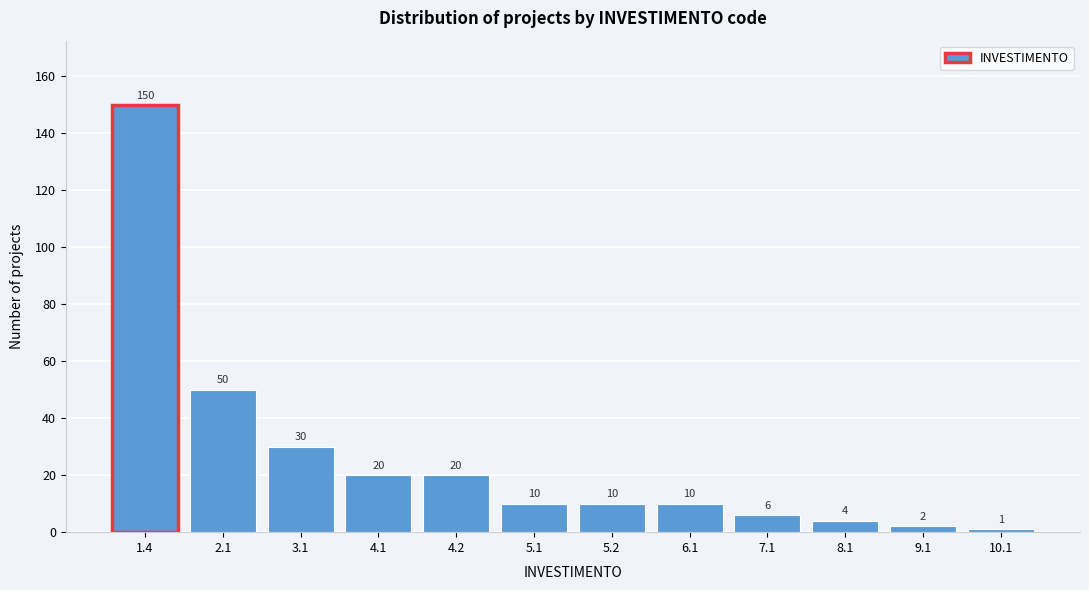

Reading right to left, extract all data points from this chart.

10.1=1	9.1=2	8.1=4	7.1=6	6.1=10	5.2=10	5.1=10	4.2=20	4.1=20	3.1=30	2.1=50	1.4=150